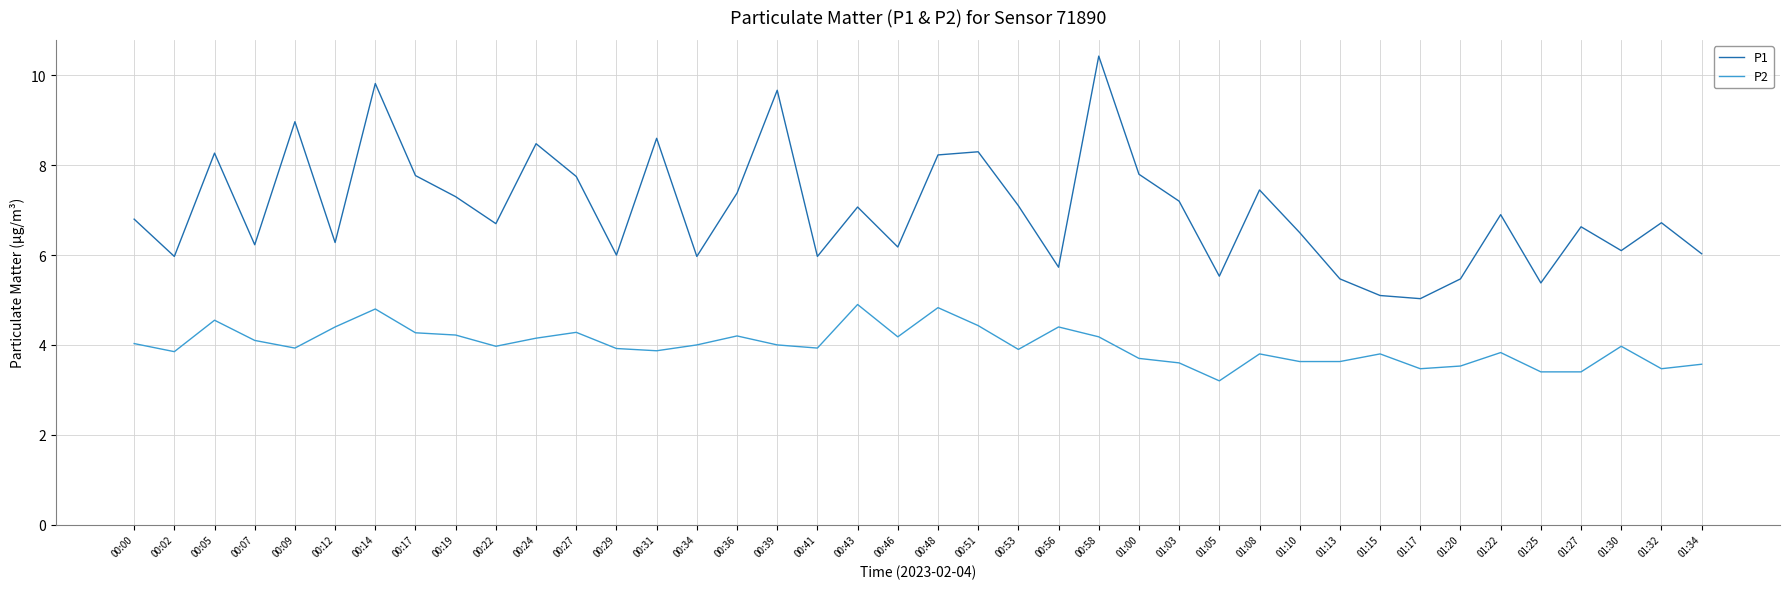

The value of P2 at 00:24 is 4.2. True or false?

True